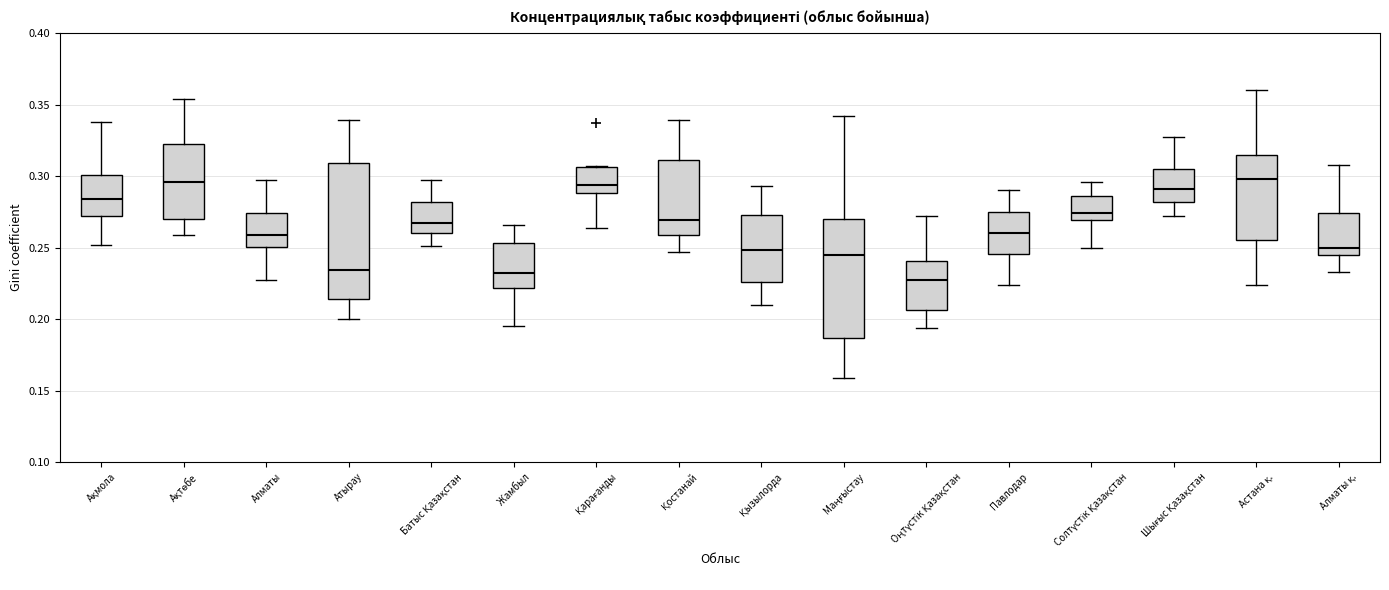

Reading left to right, transcribe this box plot: for each box, give where its median line is, the range the box spans, and where its two whiskers end, as read against the y-axis. The values are not printed on the chart, so give them approximately, as read against the axis.

Ақмола: median 0.285, box 0.270 to 0.300, whiskers 0.250 to 0.340
Ақтөбе: median 0.295, box 0.270 to 0.325, whiskers 0.260 to 0.355
Алматы: median 0.260, box 0.250 to 0.275, whiskers 0.225 to 0.295
Атырау: median 0.235, box 0.215 to 0.310, whiskers 0.200 to 0.340
Батыс Қазақстан: median 0.265, box 0.260 to 0.280, whiskers 0.250 to 0.295
Жамбыл: median 0.230, box 0.220 to 0.255, whiskers 0.195 to 0.265
Қарағанды: median 0.295, box 0.290 to 0.305, whiskers 0.265 to 0.305
Қостанай: median 0.270, box 0.260 to 0.310, whiskers 0.245 to 0.340
Қызылорда: median 0.250, box 0.225 to 0.275, whiskers 0.210 to 0.295
Маңғыстау: median 0.245, box 0.185 to 0.270, whiskers 0.160 to 0.340
Оңтүстік Қазақстан: median 0.225, box 0.205 to 0.240, whiskers 0.195 to 0.270
Павлодар: median 0.260, box 0.245 to 0.275, whiskers 0.225 to 0.290
Солтүстік Қазақстан: median 0.275, box 0.270 to 0.285, whiskers 0.250 to 0.295
Шығыс Қазақстан: median 0.290, box 0.280 to 0.305, whiskers 0.270 to 0.325
Астана қ.: median 0.300, box 0.255 to 0.315, whiskers 0.225 to 0.360
Алматы қ.: median 0.250, box 0.245 to 0.275, whiskers 0.235 to 0.310